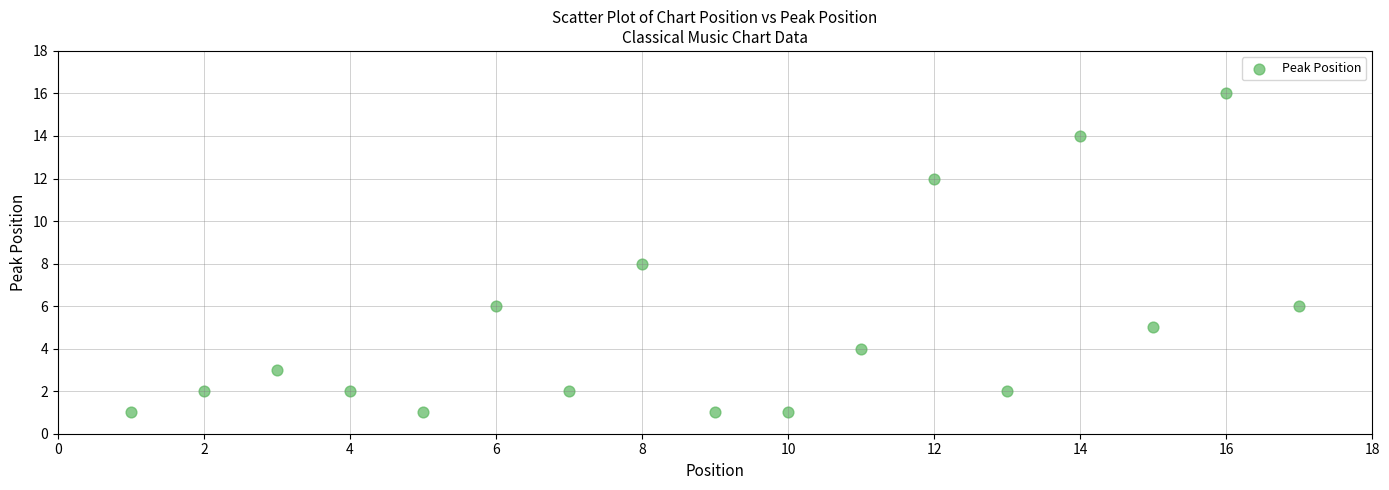

What is the range of X values (max minus min)?

16